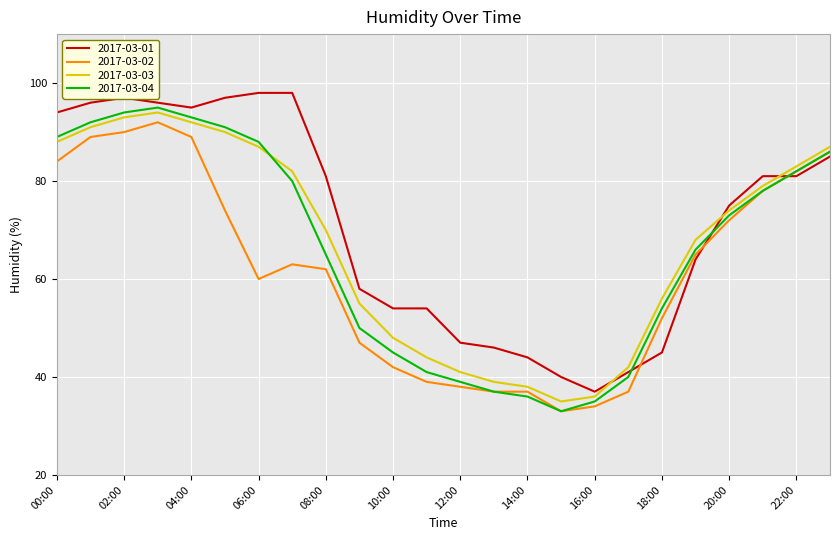

What is the difference between the maximum and minimum values in the 2017-03-02 series?

59